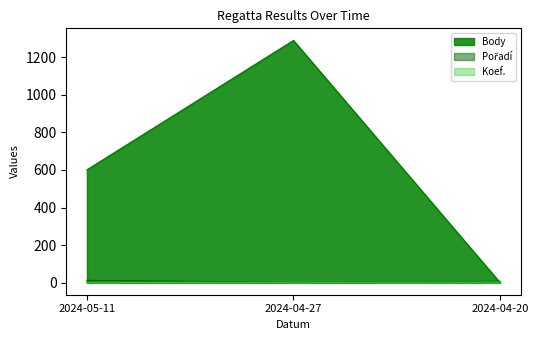

The Koef. series shows 2 at 2024-05-11. True or false?

True